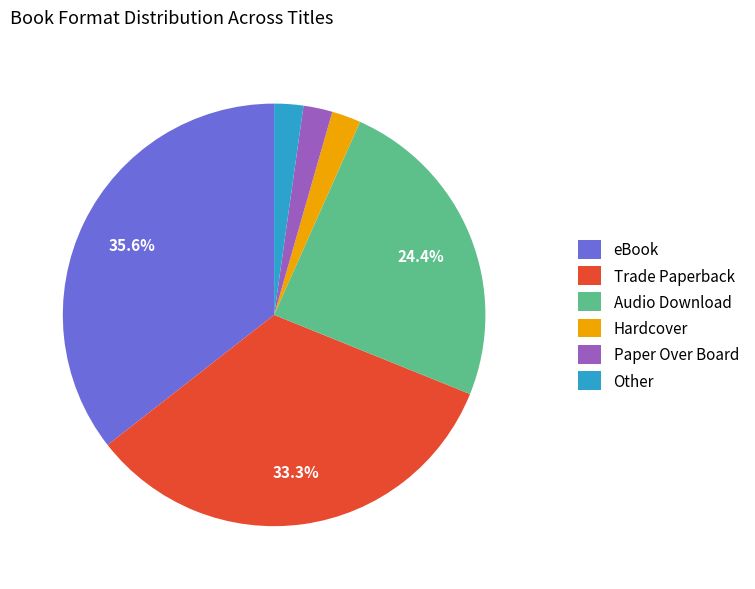

True or false: Trade Paperback accounts for 33% of the total.

True